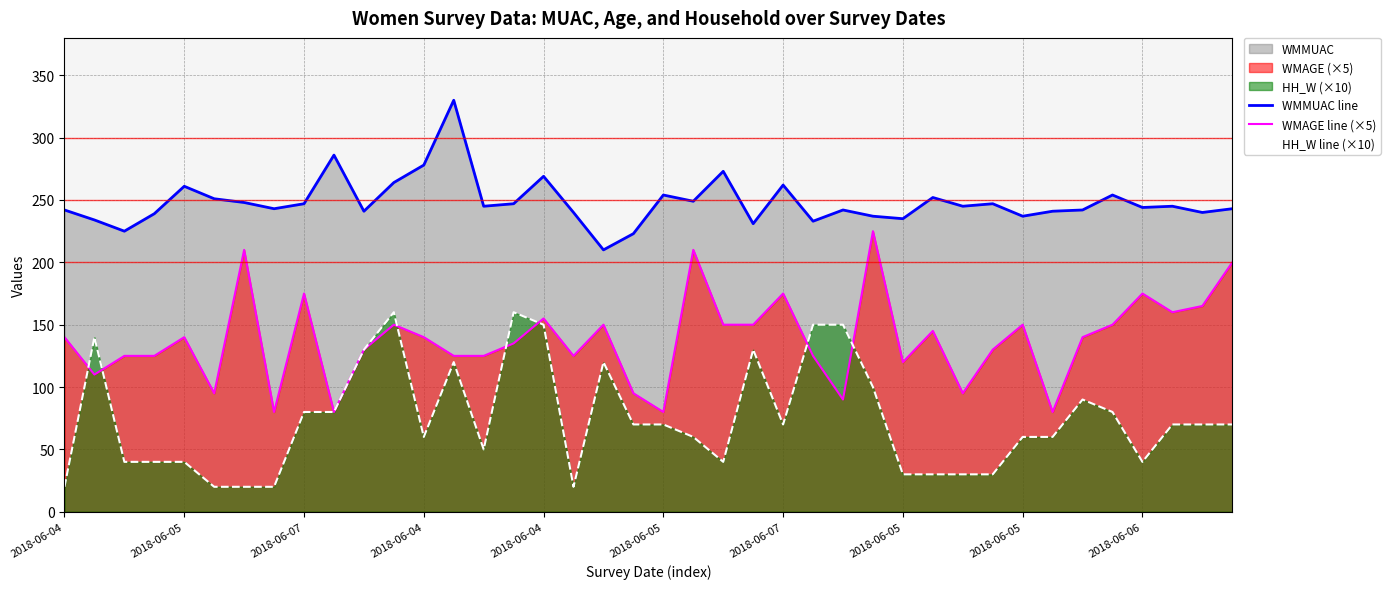

How many values in the HH_W line (×10) series exceed 70?

15